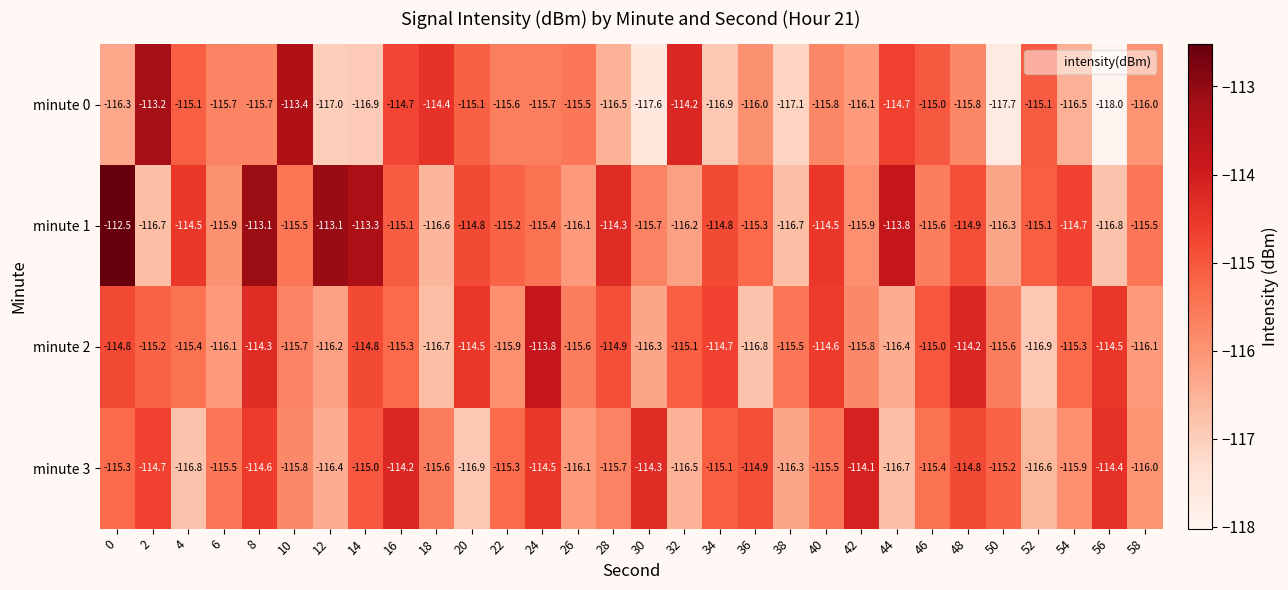

How many distinct data groups are displayed?

4